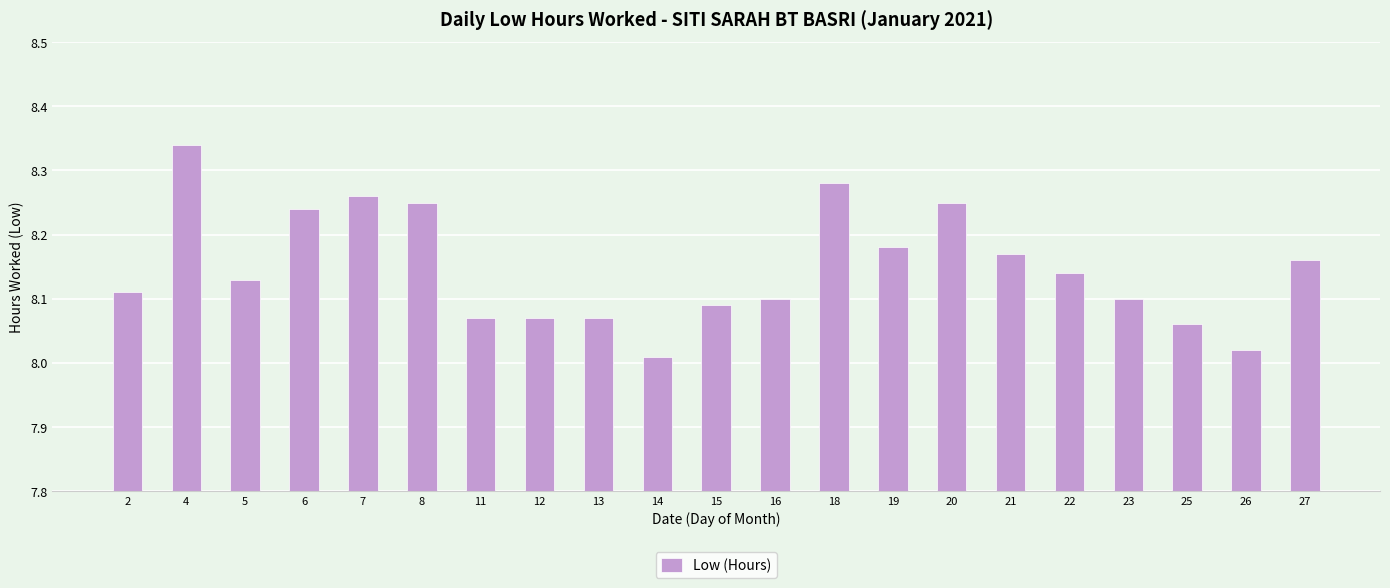

Are the bars horizontal?

No